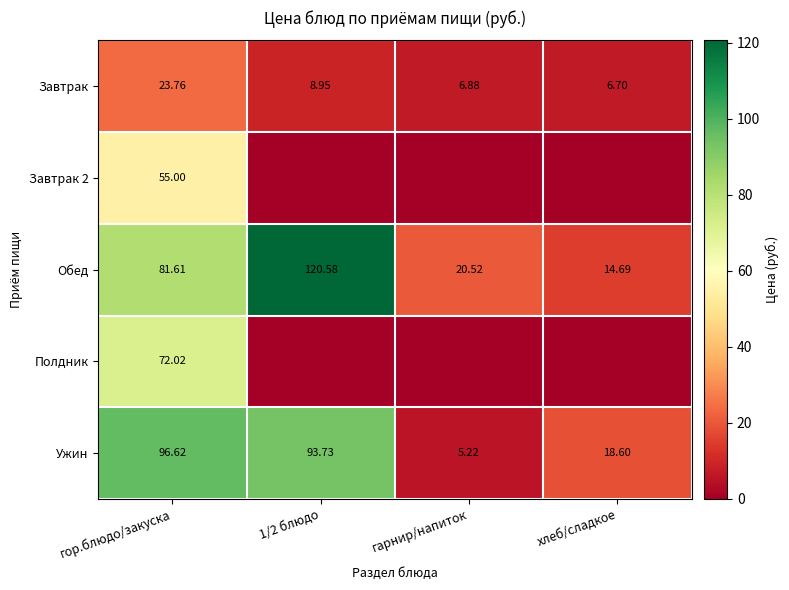

At which label does Завтрак reach its minimum?

хлеб/сладкое